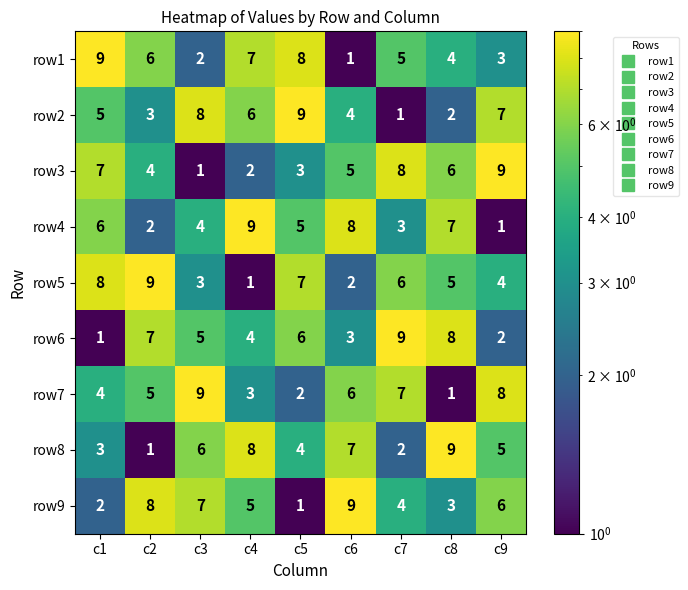

What is the difference between the second highest and second lowest values in the row8 series?

6